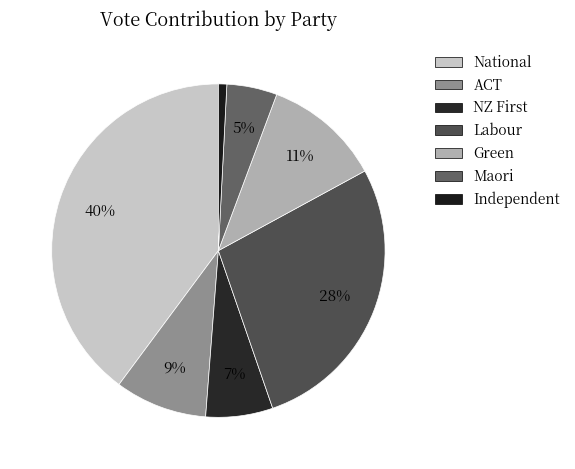

Rank the categories by value from highest to lowest.

National, Labour, Green, ACT, NZ First, Maori, Independent